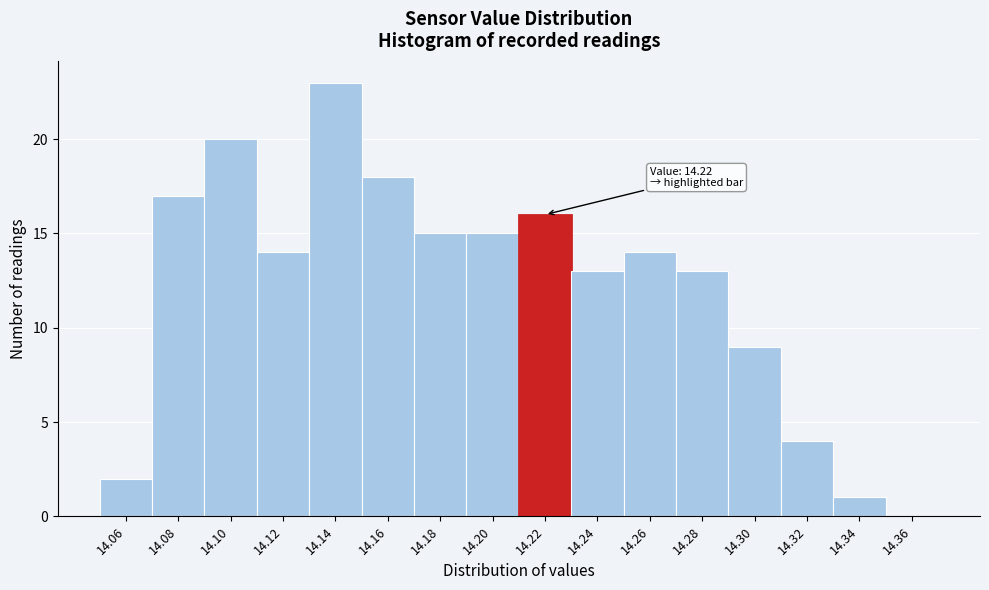

Reading left to right, what are all the values shown in this chart?

14.06=2	14.08=17	14.10=20	14.12=14	14.14=23	14.16=18	14.18=15	14.20=15	14.22=16	14.24=13	14.26=14	14.28=13	14.30=9	14.32=4	14.34=1	14.36=0